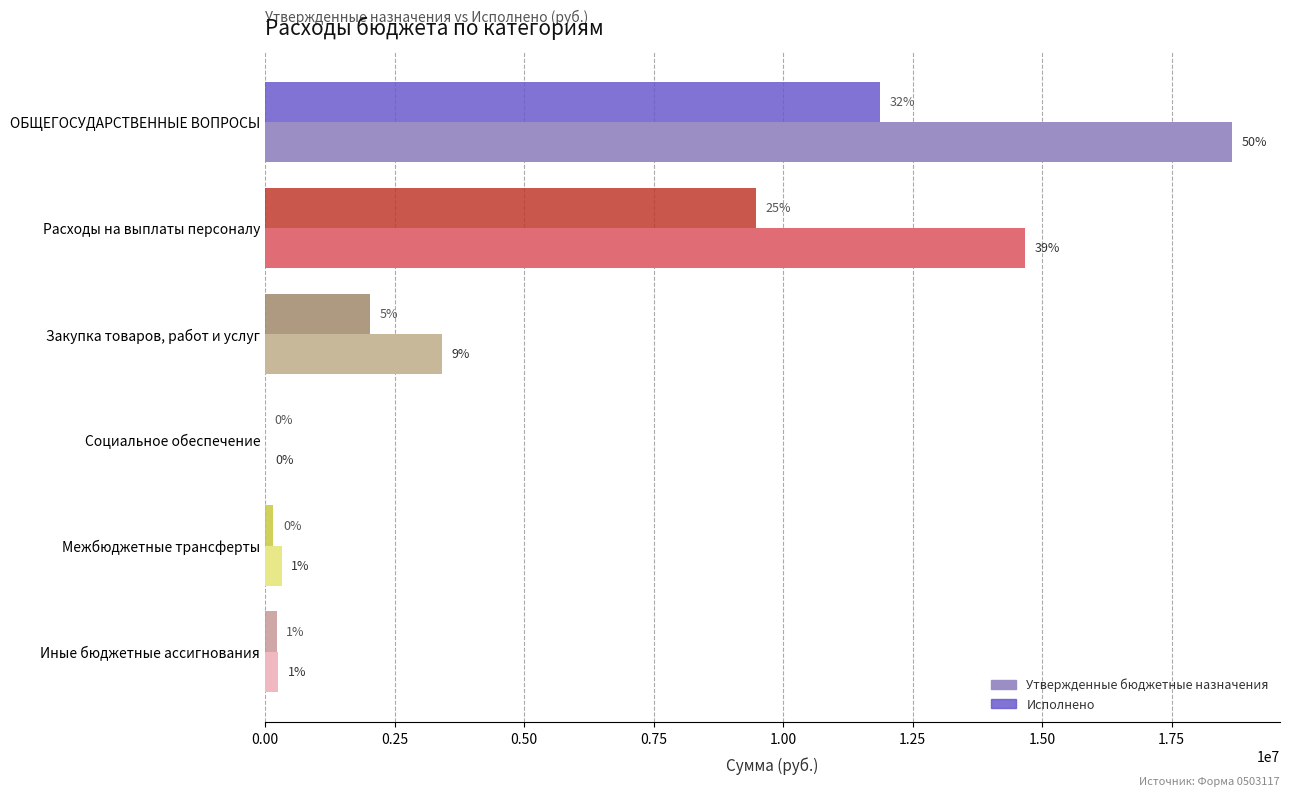

What are all the series names shown in the legend?

Утвержденные бюджетные назначения, Исполнено